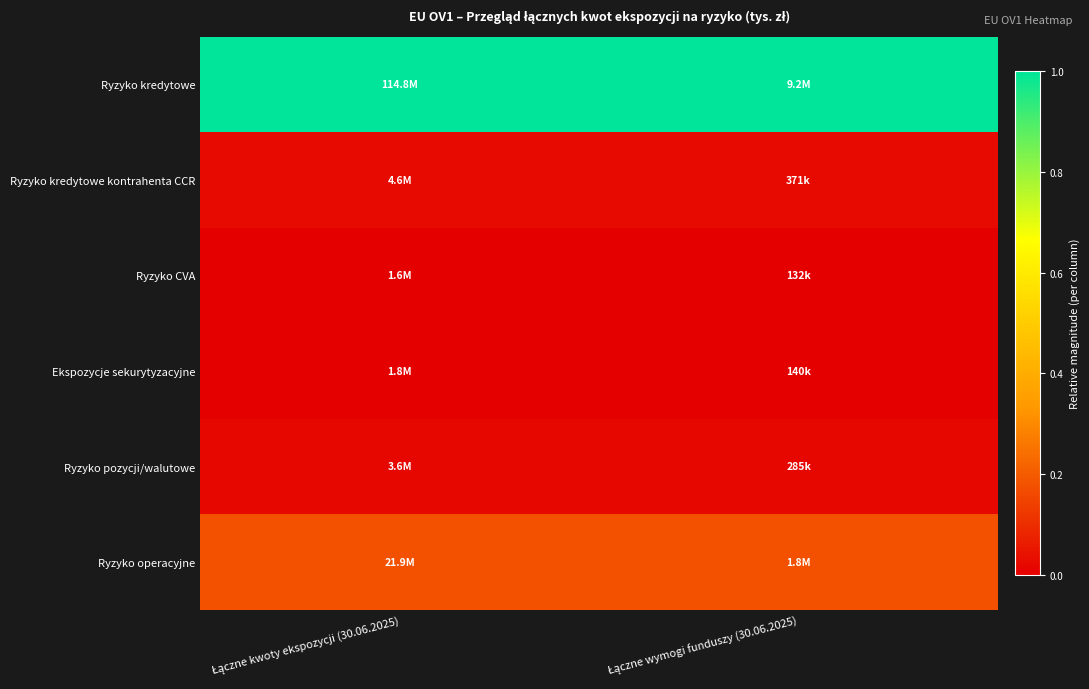

List the series in order of their peak value, lowest first.

Ryzyko CVA, Ekspozycje sekurytyzacyjne, Ryzyko pozycji/walutowe, Ryzyko kredytowe kontrahenta CCR, Ryzyko operacyjne, Ryzyko kredytowe